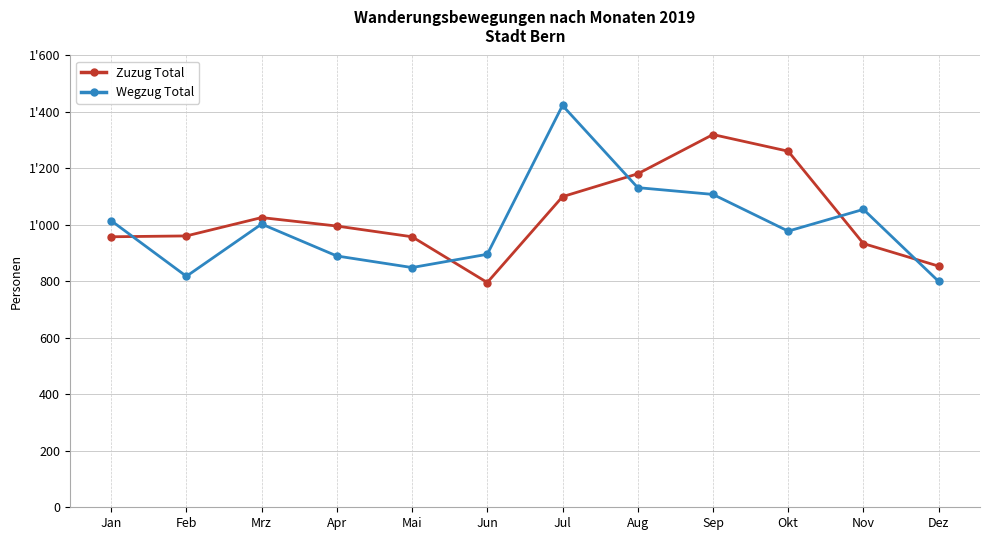

What is the difference between the highest and lowest values at Feb?

143